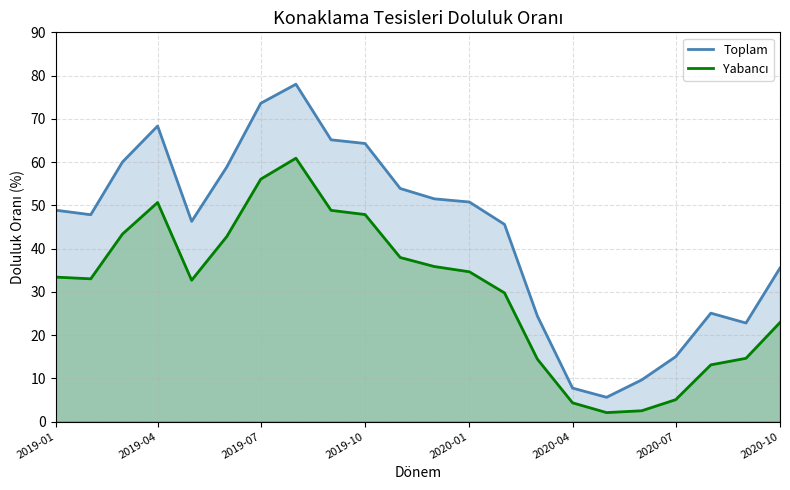

Reading left to right, list all the values displayed in this chart.

Toplam: 48.9	47.8	60.0	68.3	46.3	58.9	73.6	78.0	65.1	64.3	53.9	51.5	50.8	45.6	24.4	7.7	5.6	9.6	15.0	25.1	22.8	35.5
Yabancı: 33.4	33.0	43.4	50.7	32.7	42.8	56.1	60.9	48.8	47.9	37.9	35.9	34.6	29.7	14.4	4.3	2.1	2.5	5.1	13.1	14.6	22.9